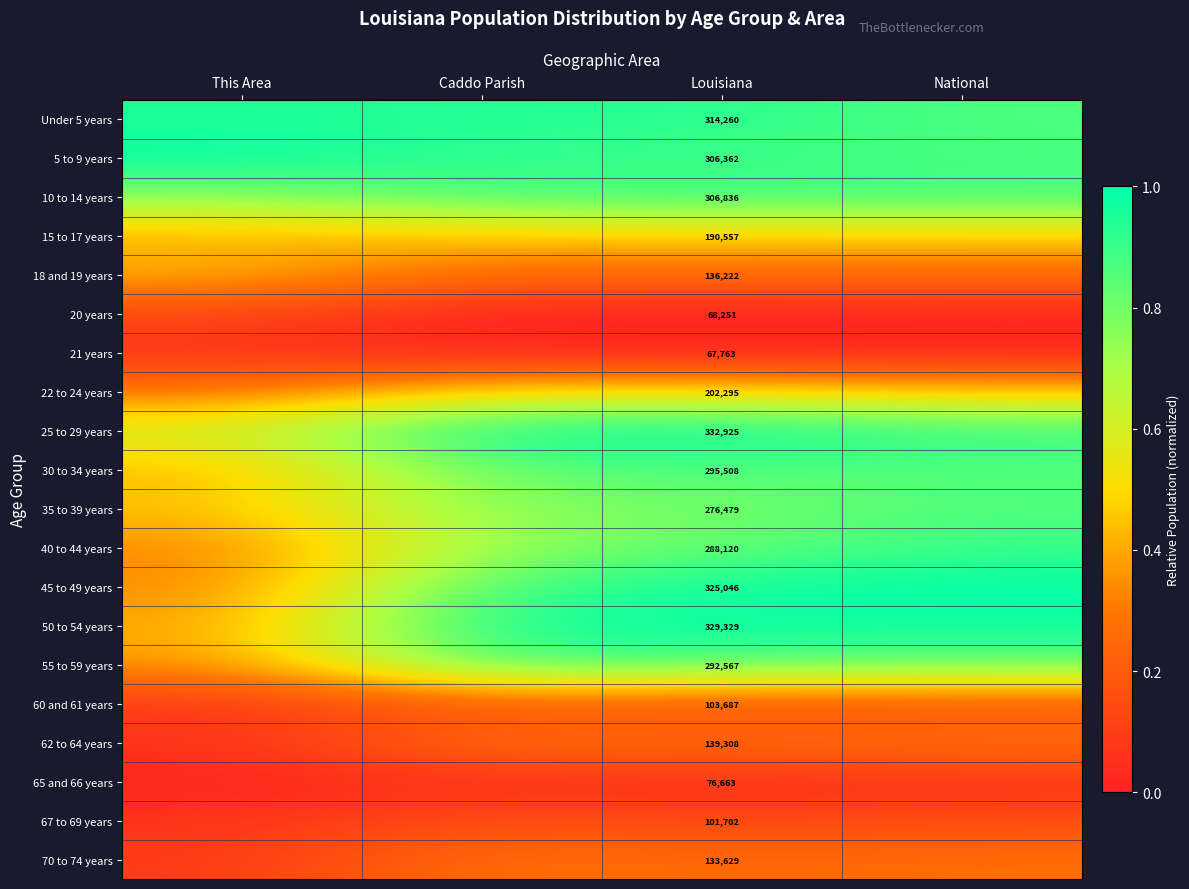

How many data points does each series have?

4